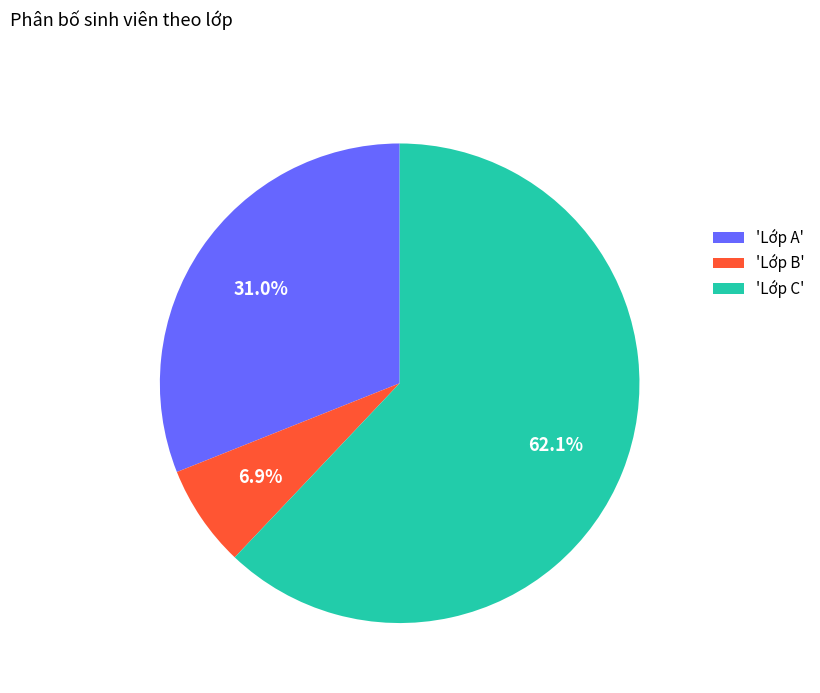

Approximately how many times larger is the value at 'Lớp A' compared to 'Lớp C'?

0.5